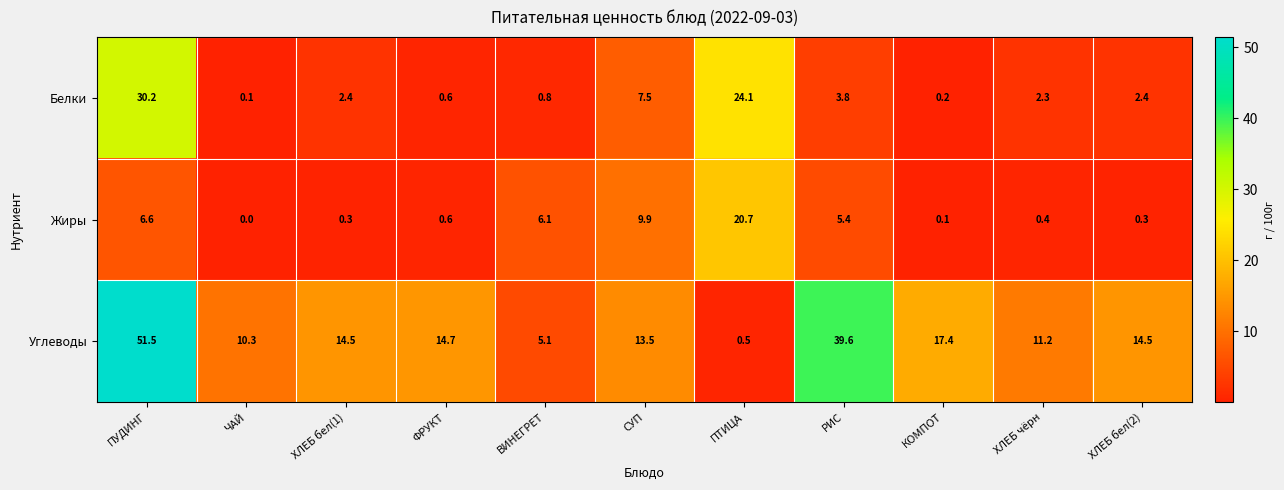

What is the sum of the Белки values at ЧАЙ and ПТИЦА?

24.2